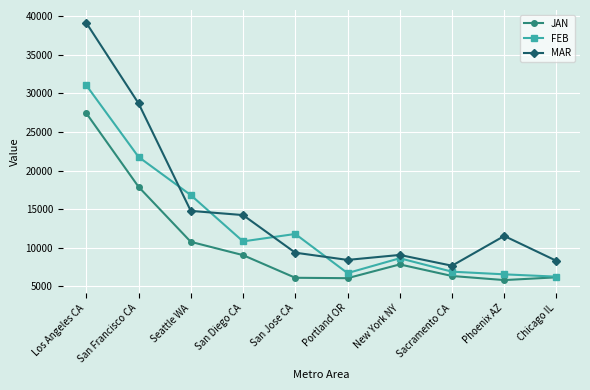

At which category is the sum across all series the highest?

Los Angeles CA